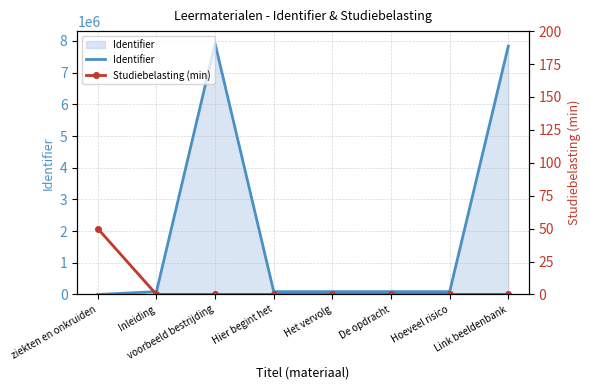

Which series has the widest spread of values?

Identifier